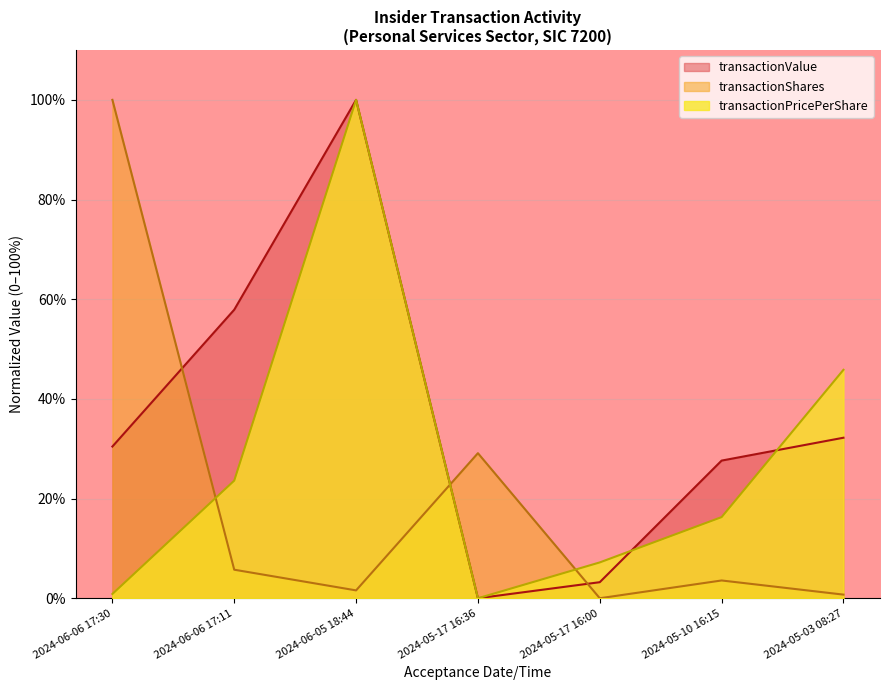

What is the difference between the second highest and minimum values in the transactionValue series?

57.9